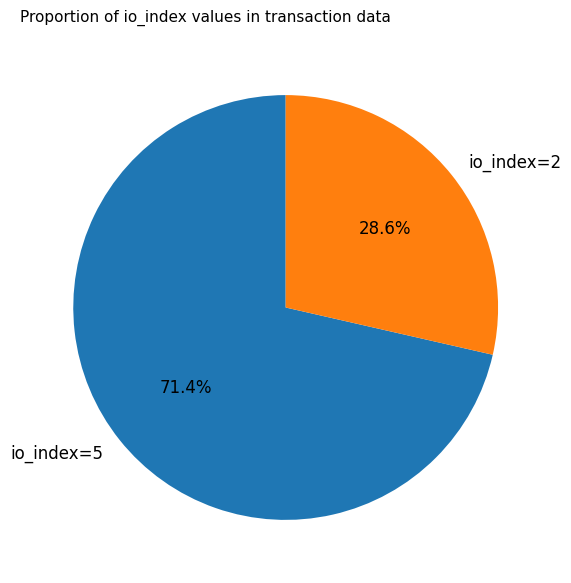

Rank the categories by value from lowest to highest.

io_index=2, io_index=5